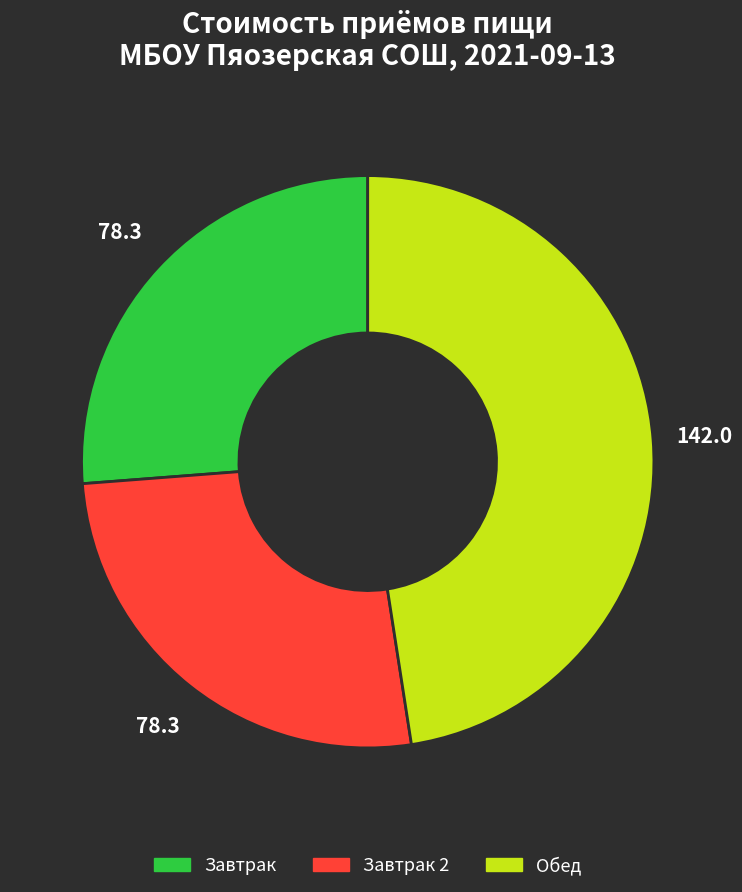

Is there a majority slice in this chart?

No